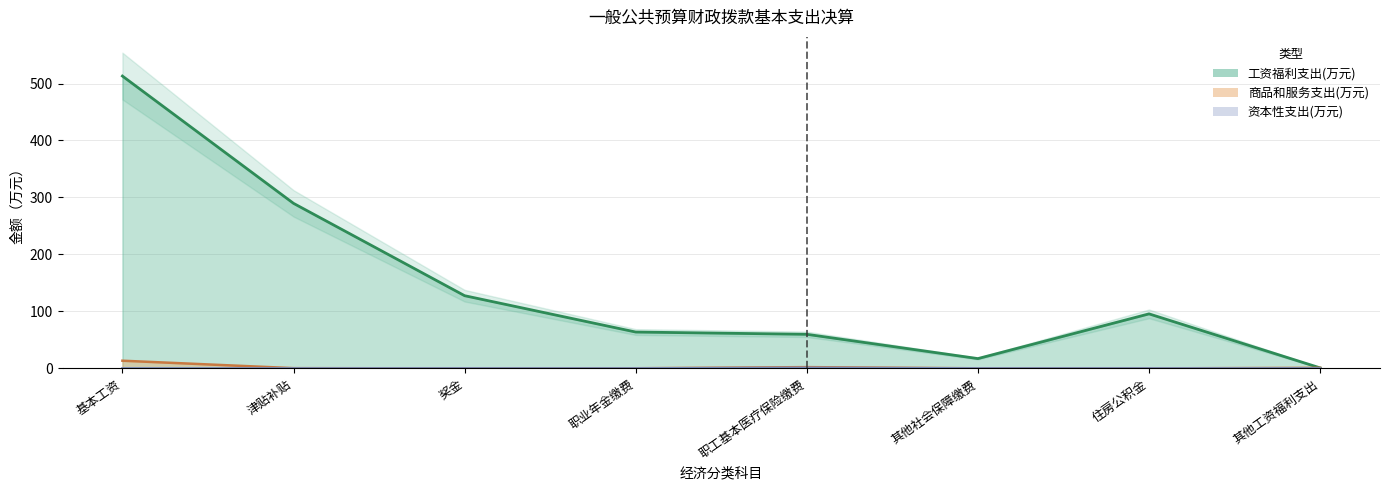

How many data points are less than 95?

4